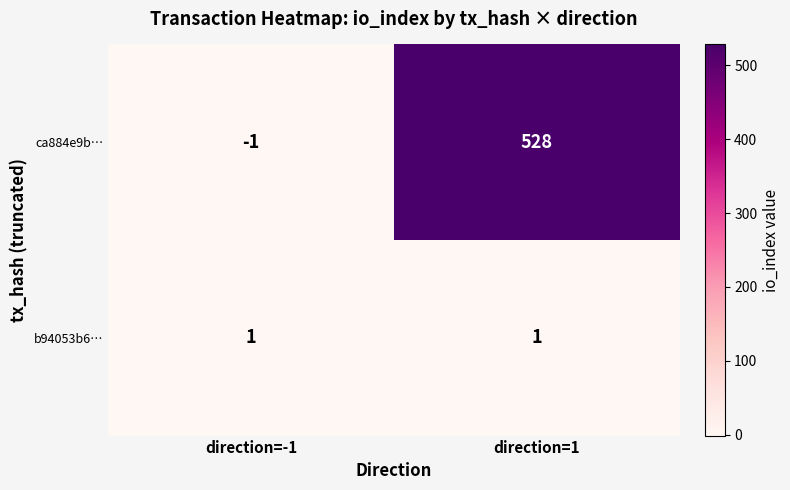

Count the number of categories in the chart.

2